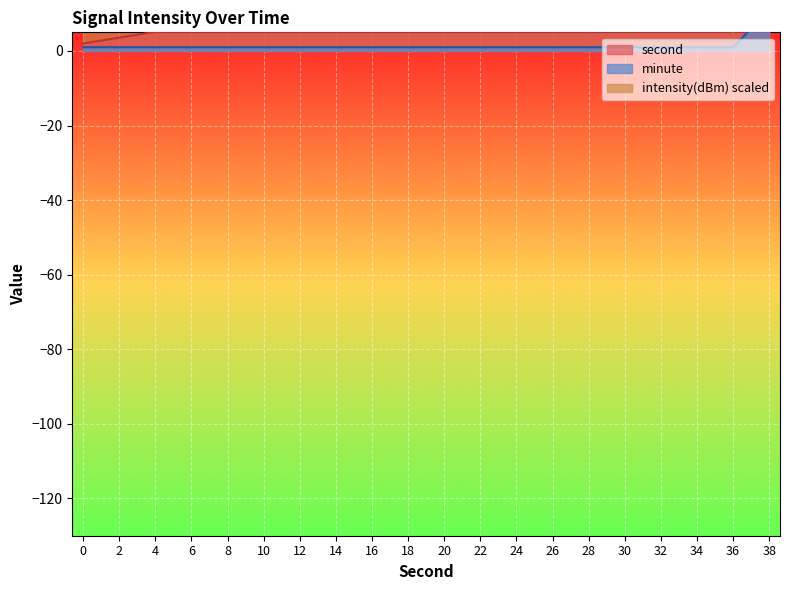

How many times do second and intensity cross each other?

1